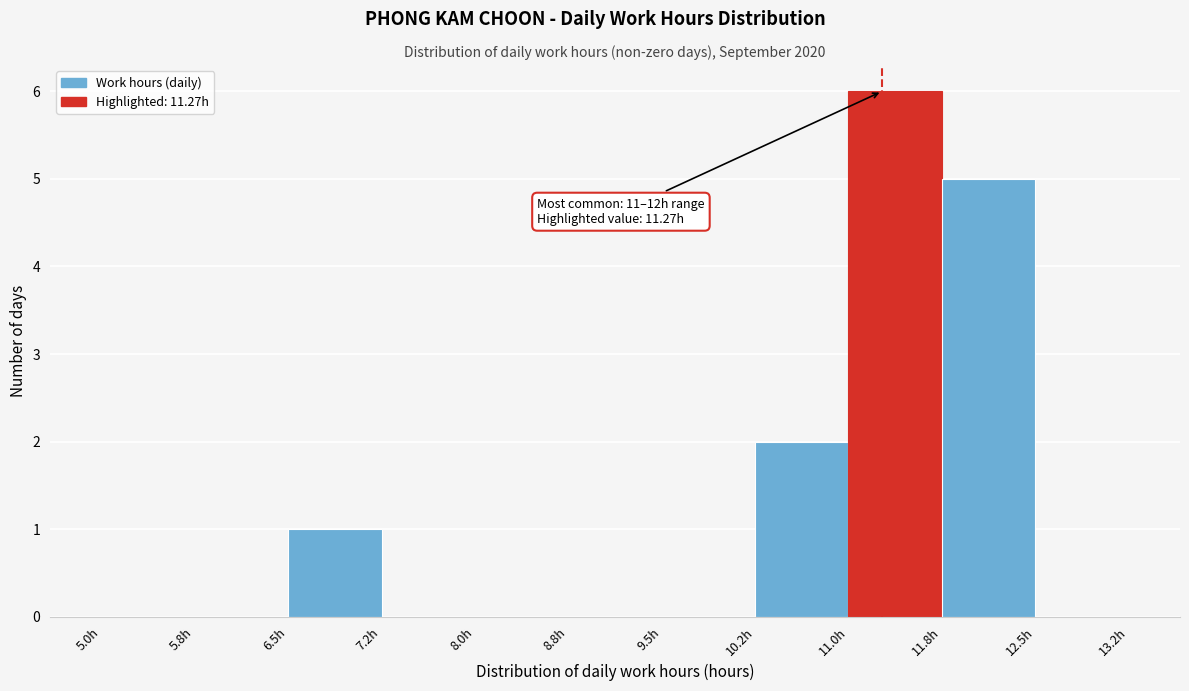

Which range on the x-axis has the tallest bar?

11.00 to 11.75